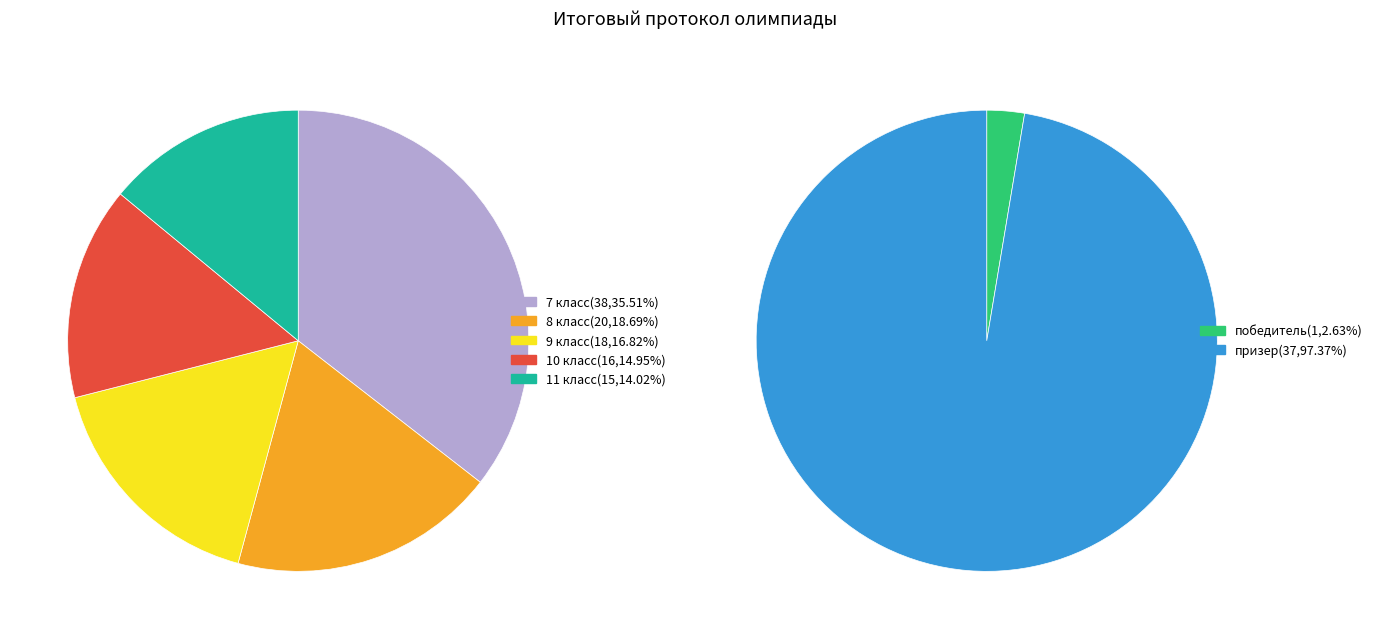

Does 8 класс account for over 50% of the chart?

No